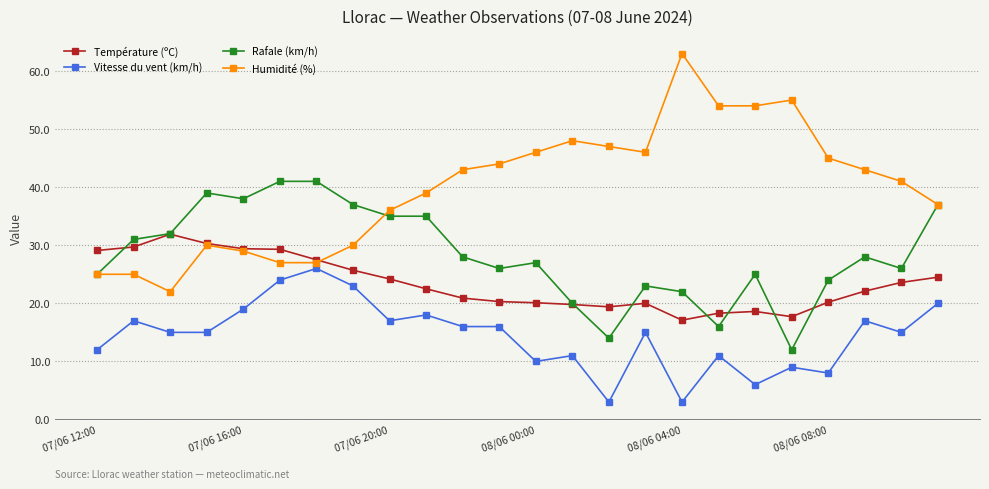

Rank the series by their average value, from lowest to highest.

Vitesse du vent (km/h), Température (ºC), Rafale (km/h), Humidité (%)